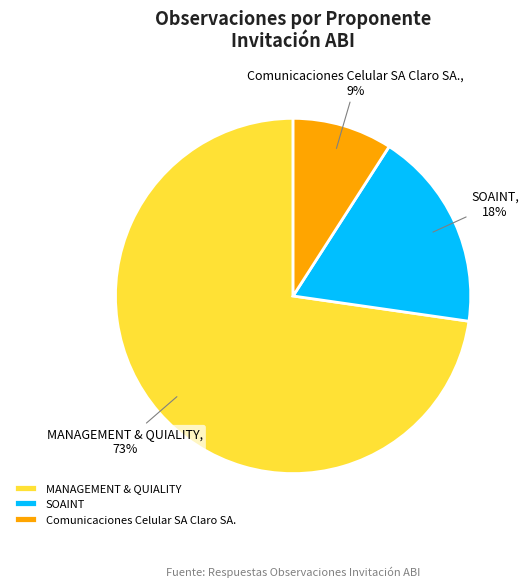

Is there any slice that represents more than half of the pie?

Yes